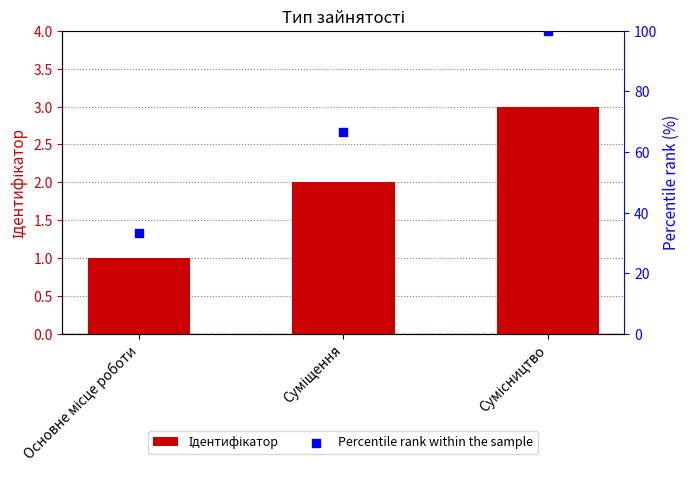

Which series contains the lowest Y value?

Ідентифікатор